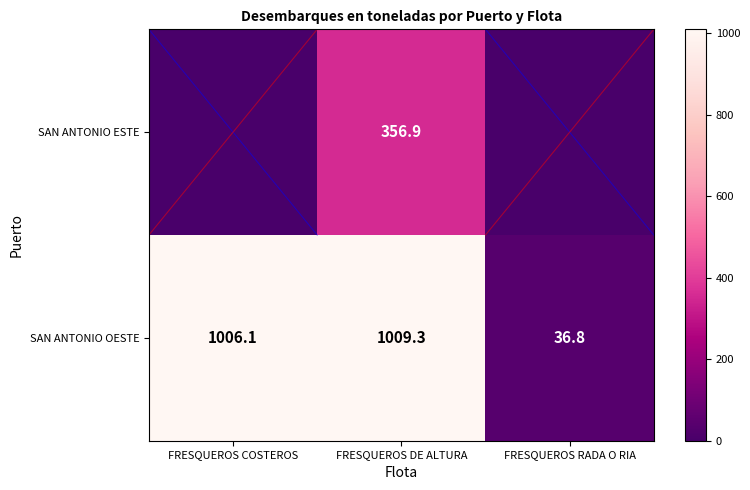

What is the total value across all series at FRESQUEROS COSTEROS?

1006.1